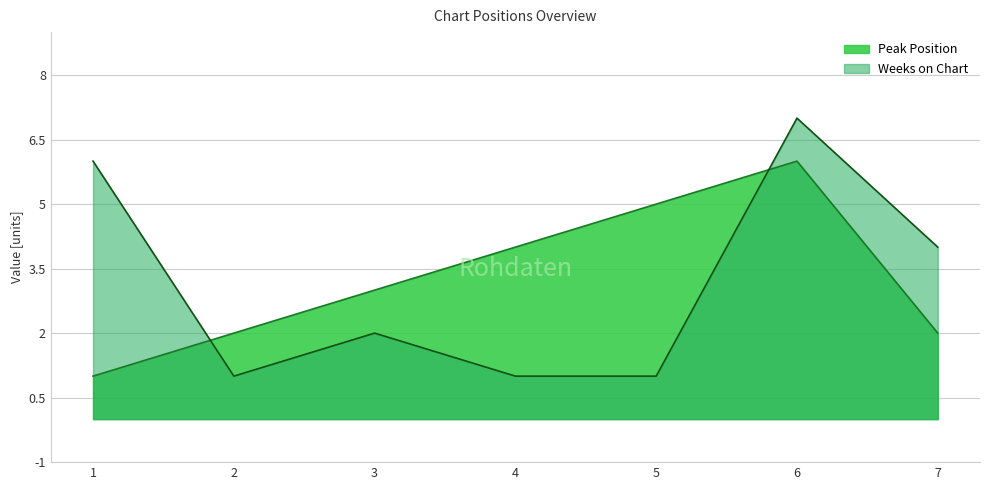

What is the difference between the maximum and second lowest values in the Peak Position series?

4